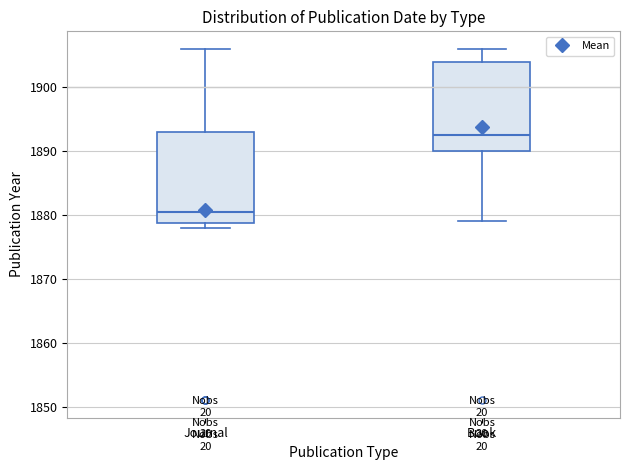

Where is the lower edge of the box for Journal on the y-axis? The values are not printed on the chart, so give them approximately, as read against the axis.

1879